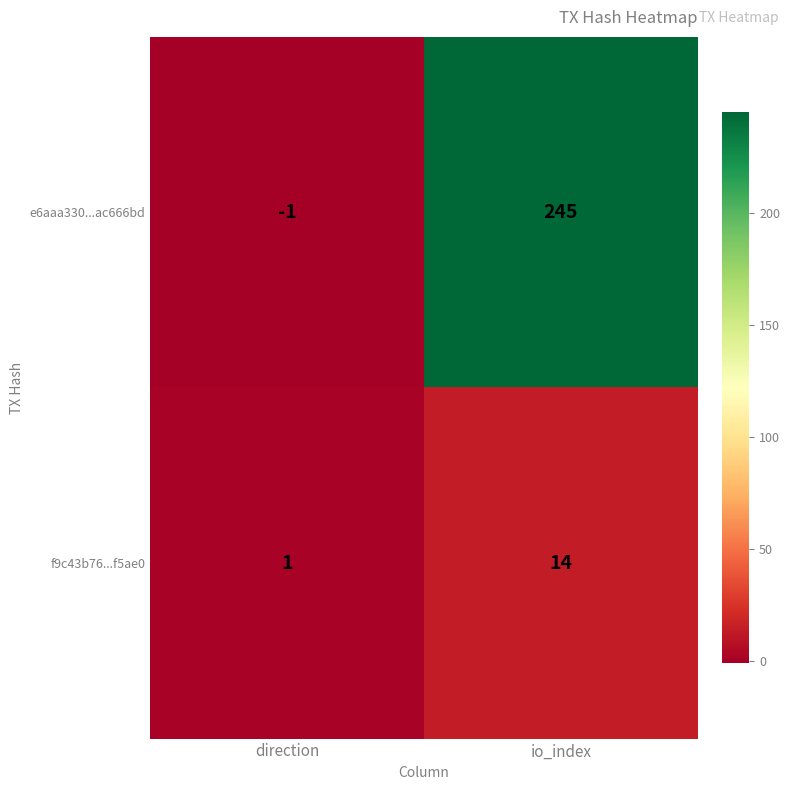

Rank the series by their average value, from lowest to highest.

f9c43b76...f5ae0, e6aaa330...ac666bd